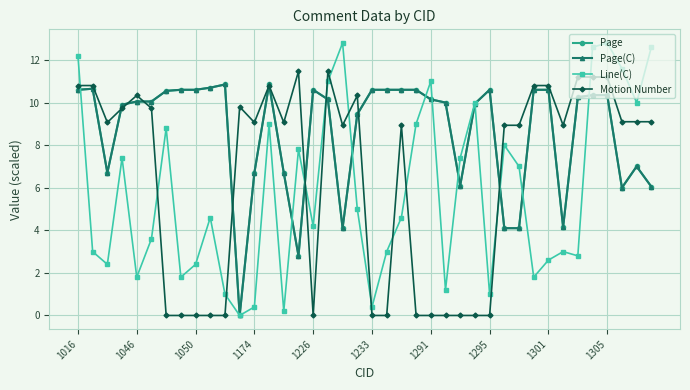

What is the difference between the maximum and minimum values in the Line(C) series?

12.8